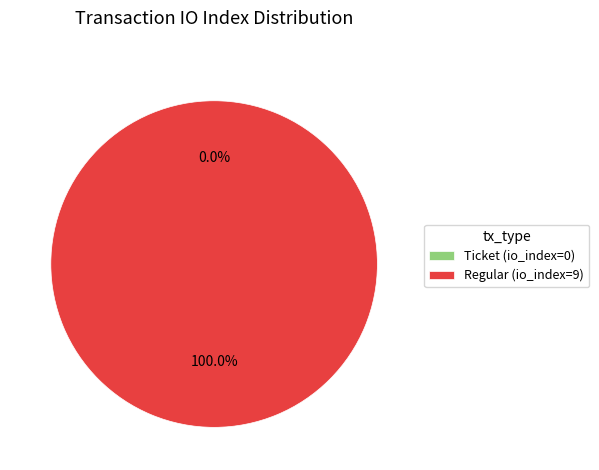

How much of the chart is everything except Ticket (io_index=0)?

100.0%